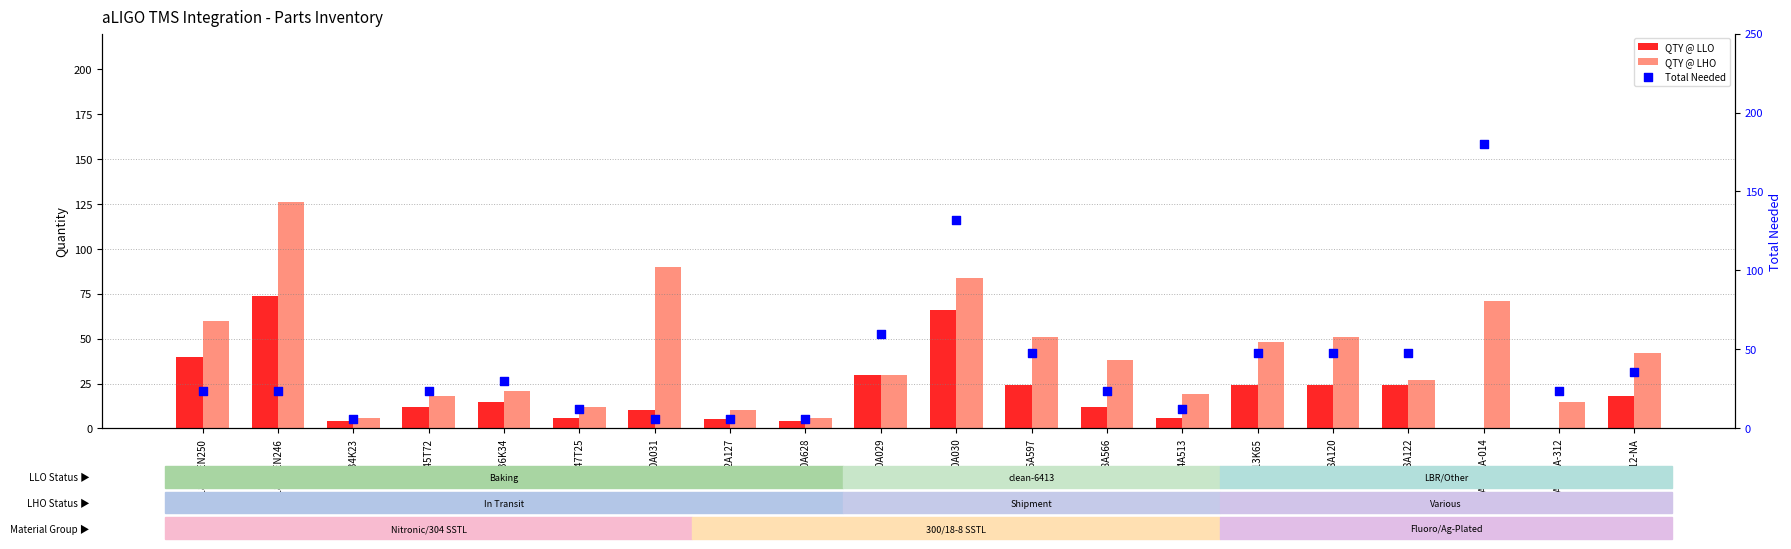

At which category is the sum across all series the highest?

90810A030